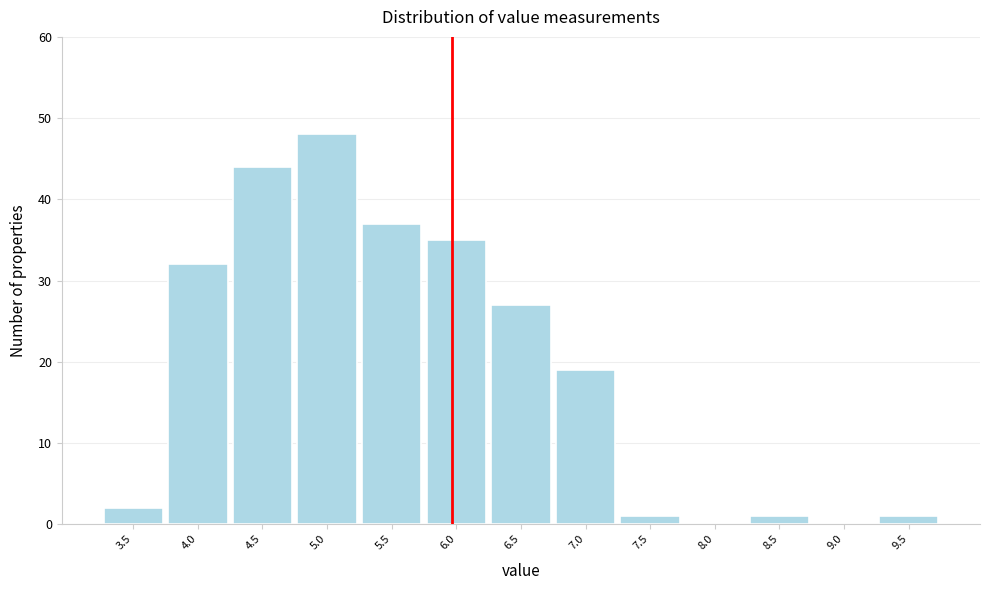

Reading right to left, list all the values displayed in this chart.

9.5=1	9.0=0	8.5=1	8.0=0	7.5=1	7.0=19	6.5=27	6.0=35	5.5=37	5.0=48	4.5=44	4.0=32	3.5=2